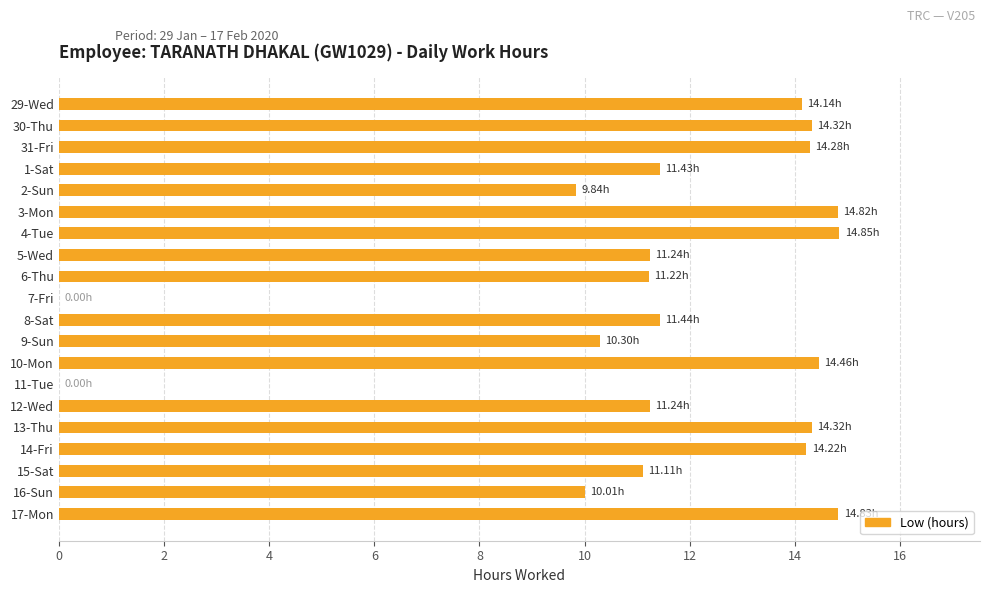

Count the number of categories in the chart.

20